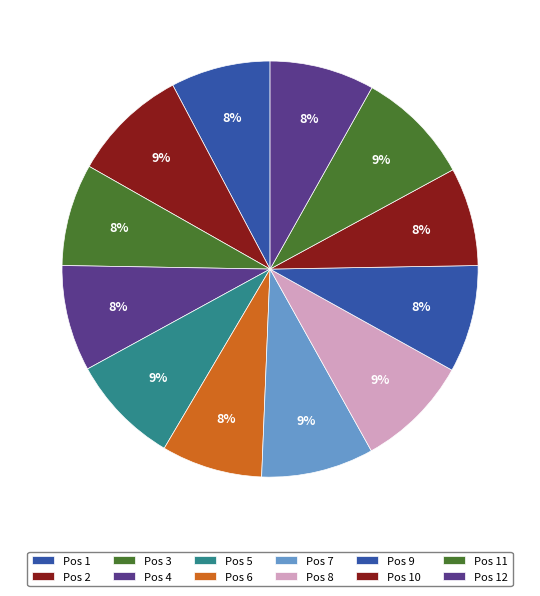

To the nearest percent, what is the difference between the largest and smallest slice percentages?

1%